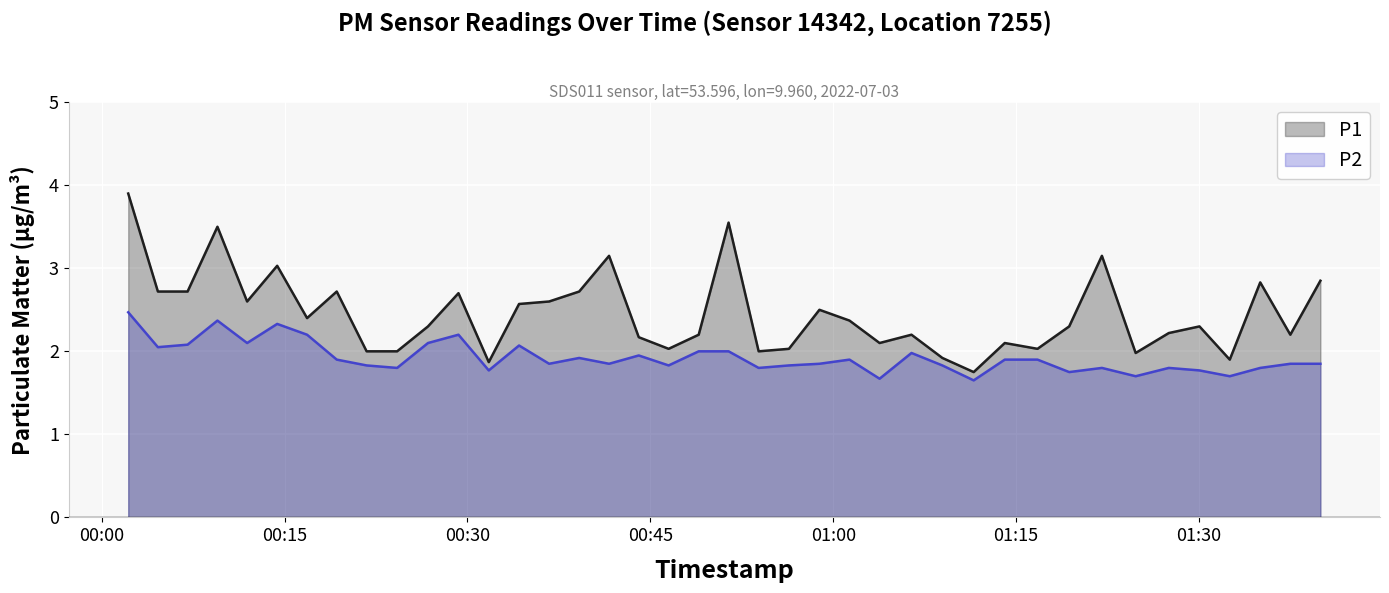

Which series has the largest total across all categories?

P1